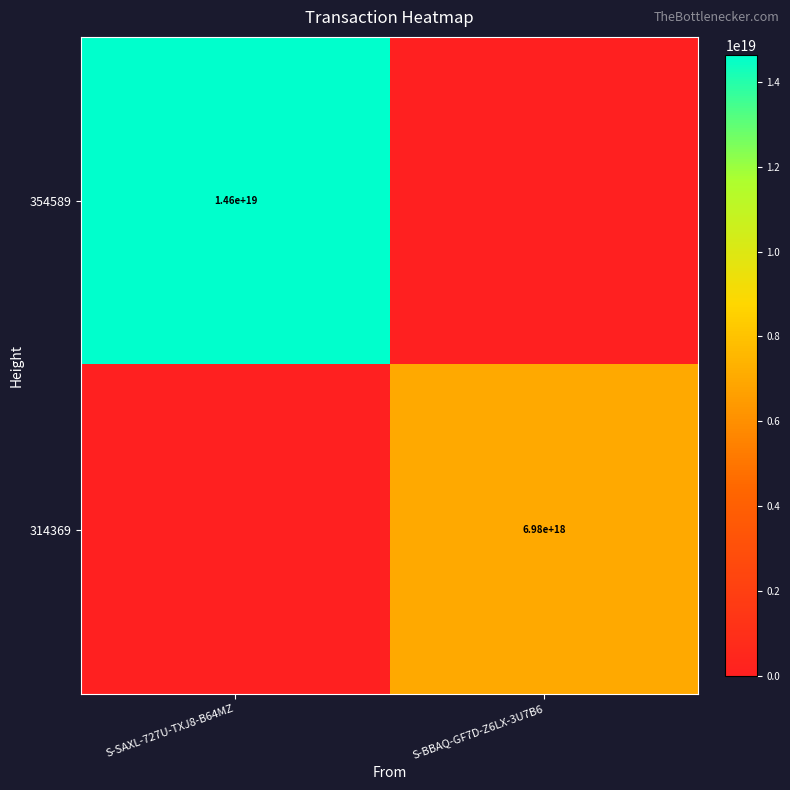

Is it true that 354589 equals 3807219213572369920 at S-SAXL-727U-TXJ8-B64MZ?

False